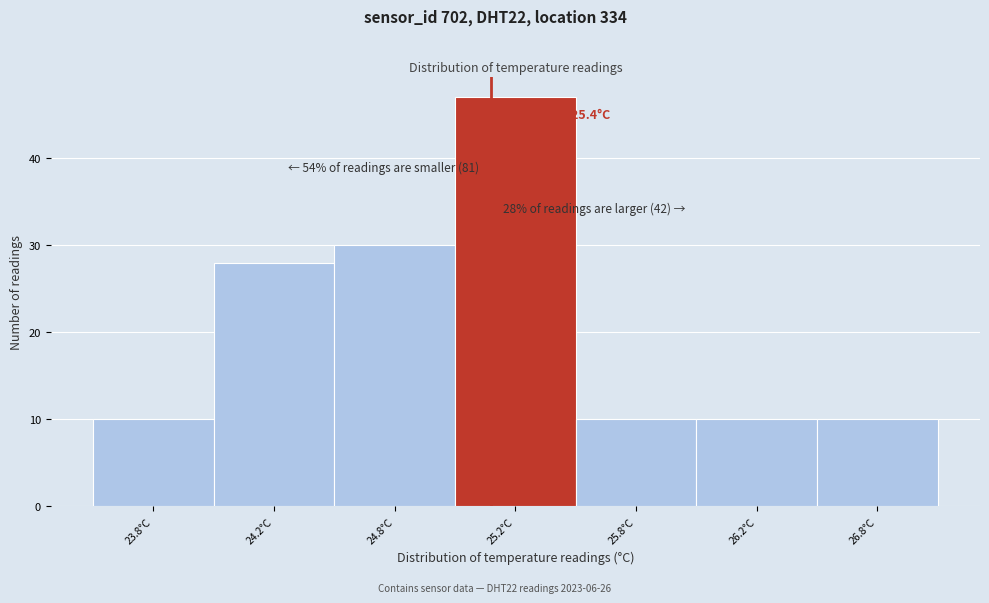

Reading left to right, extract all data points from this chart.

23.8°C=10	24.2°C=28	24.8°C=30	25.2°C=47	25.8°C=10	26.2°C=10	26.8°C=10